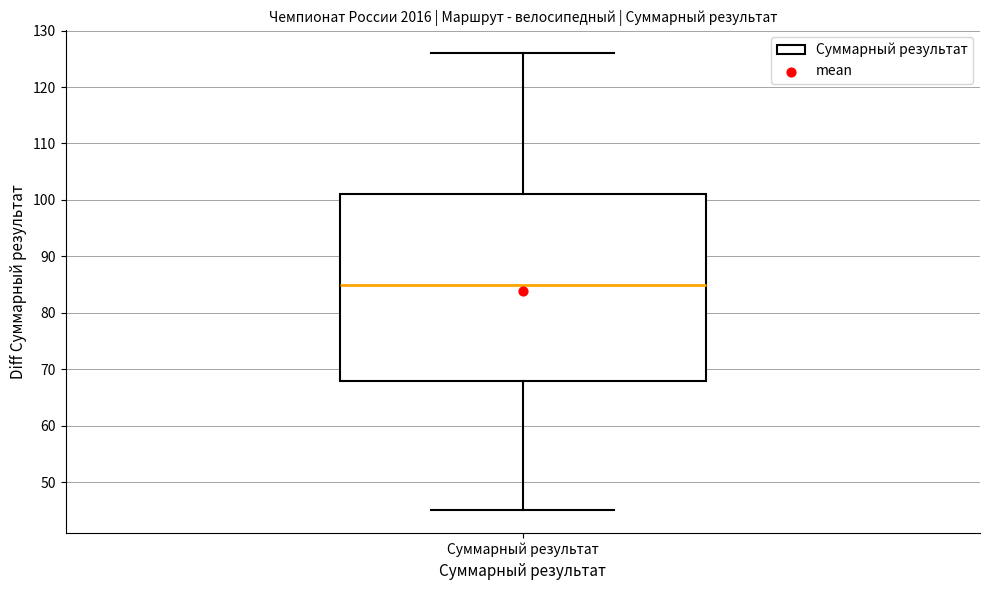

Read this box plot against the y-axis: the position of the median line, the range covered by the box, and the ends of both whiskers. The values are not printed on the chart, so give them approximately, as read against the axis.

median 85, box 68 to 101, whiskers 45 to 126